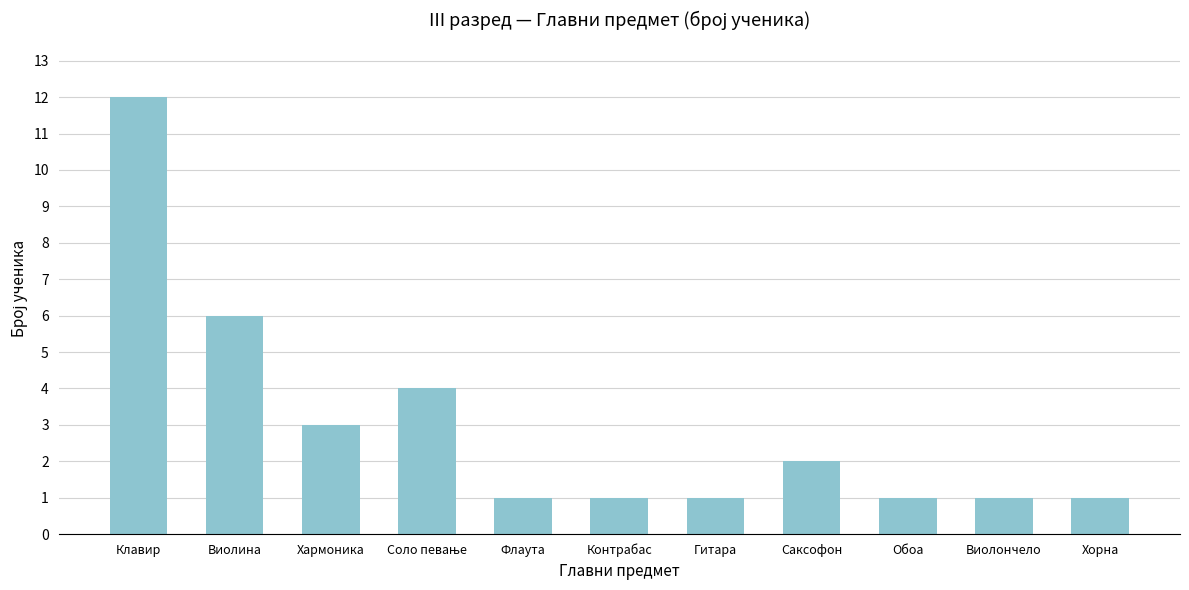

The value at Виолина is 2. True or false?

False